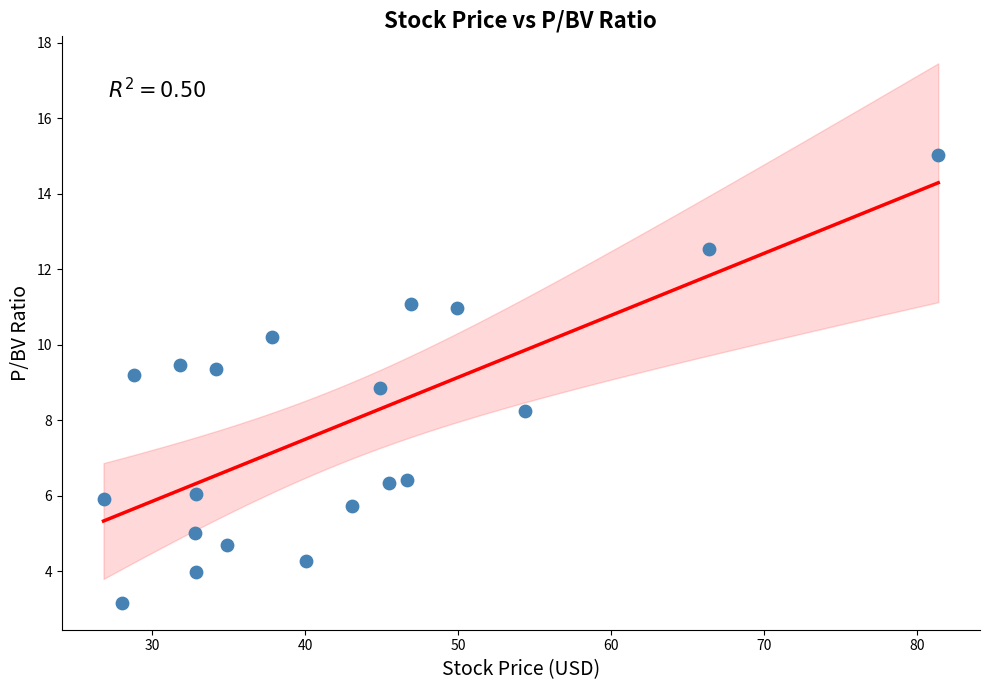

What is the range of X values (max minus min)?

54.6